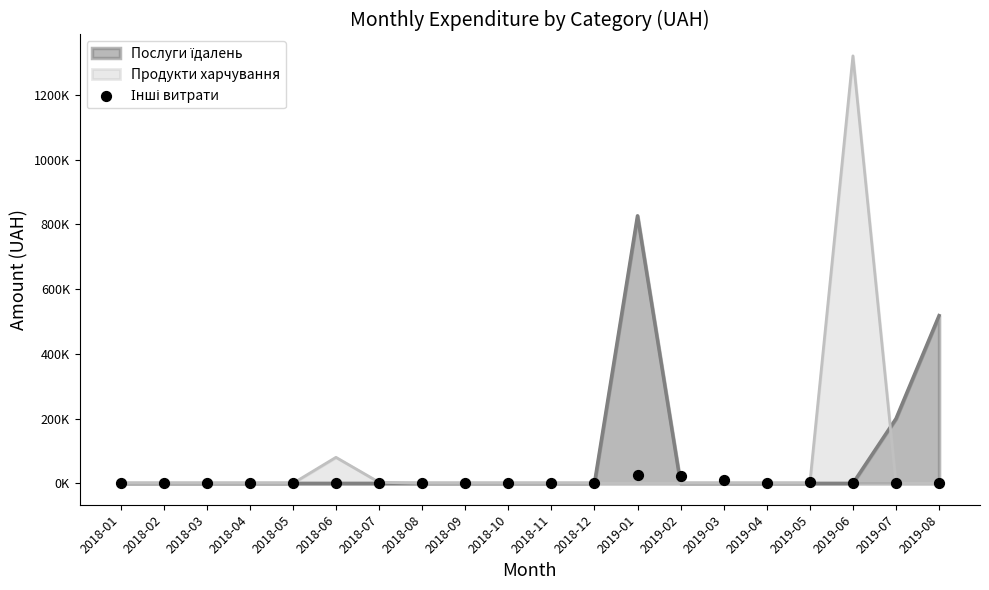

Which has a higher value, 2018-11 or 2019-03?

2019-03